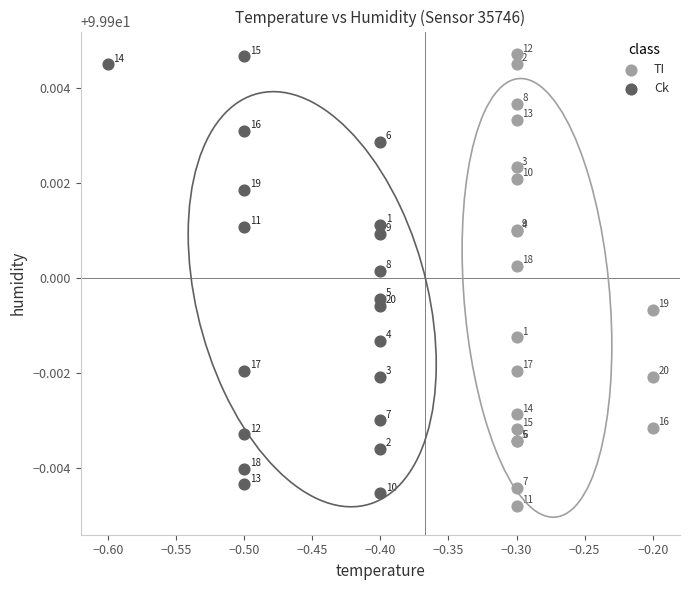

Which series contains the highest Y value?

TI